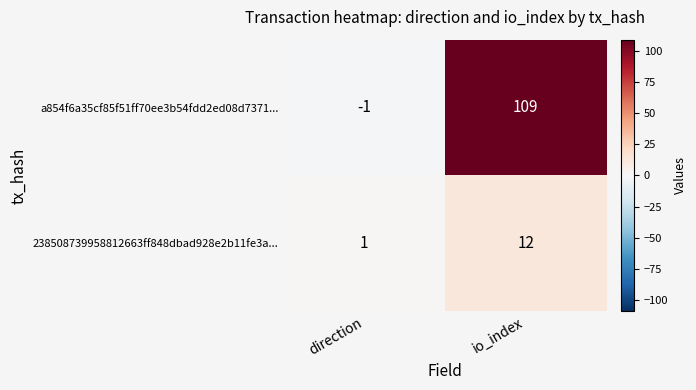

Which series changed the most between direction and io_index?

a854f6a35cf85f51ff70ee3b54fdd2ed08d7371...